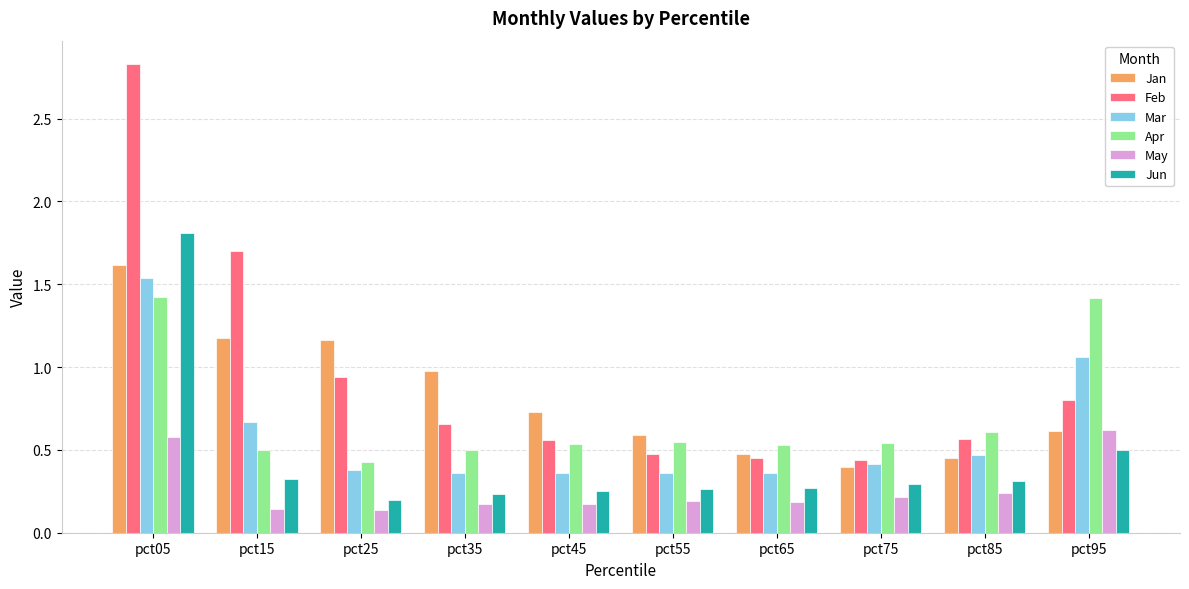

List the series in order of their peak value, lowest first.

May, Apr, Mar, Jan, Jun, Feb